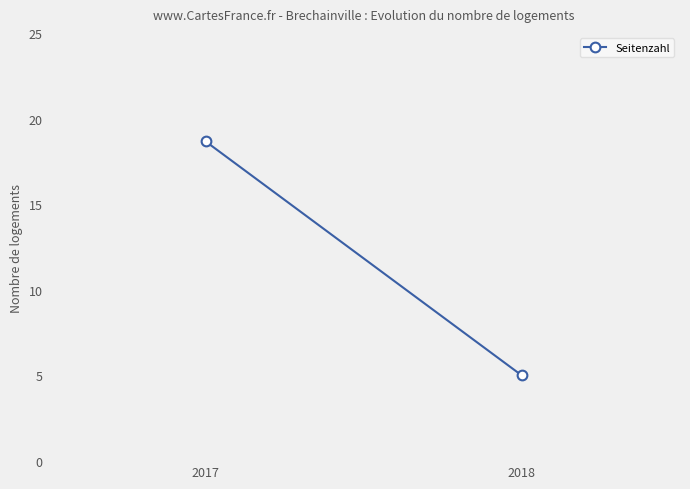

How many lines are shown in the chart?

1